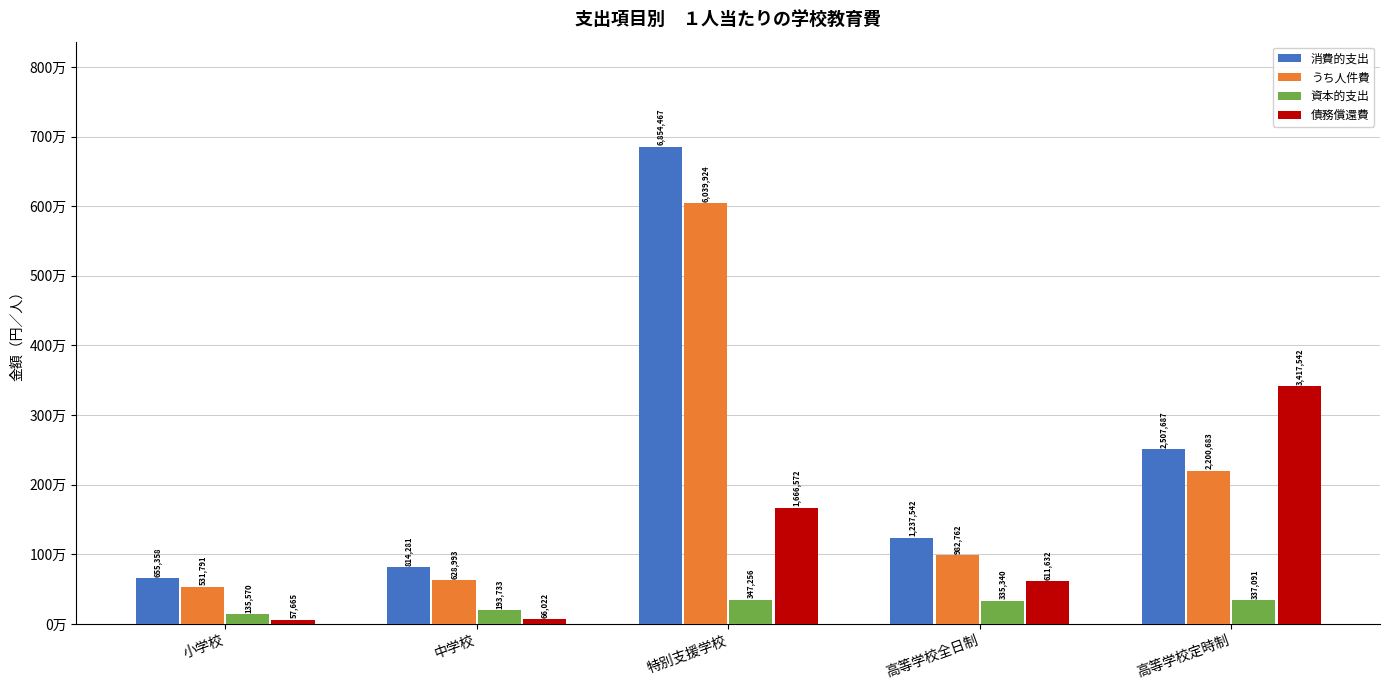

Are the bars grouped side by side (vs. stacked)?

Yes